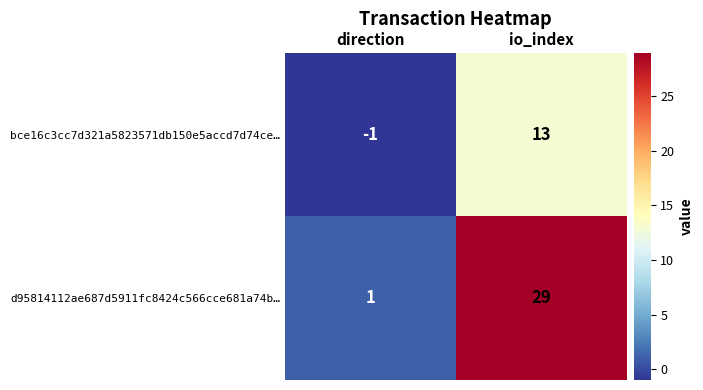

Rank the series by their average value, from highest to lowest.

d95814112ae687d5911fc8424c566cce681a74b…, bce16c3cc7d321a5823571db150e5accd7d74ce…